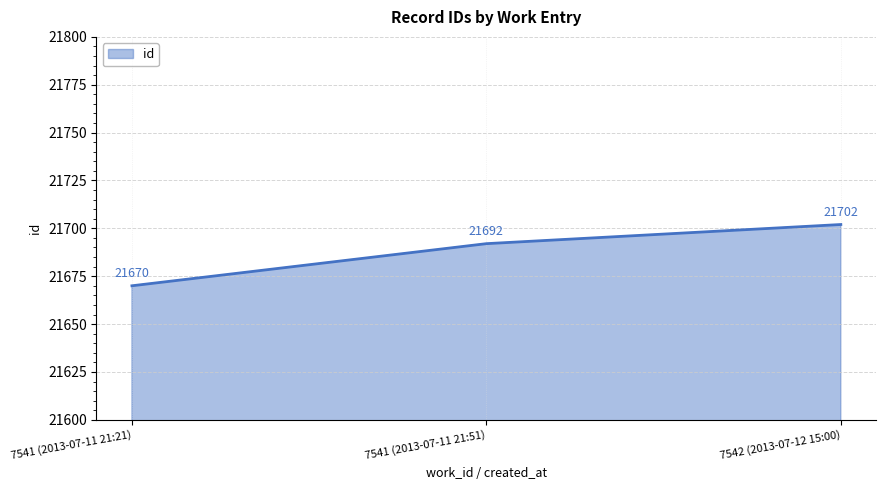

What is the sum of the values at 7541 (2013-07-11 21:21) and 7541 (2013-07-11 21:51)?

43362